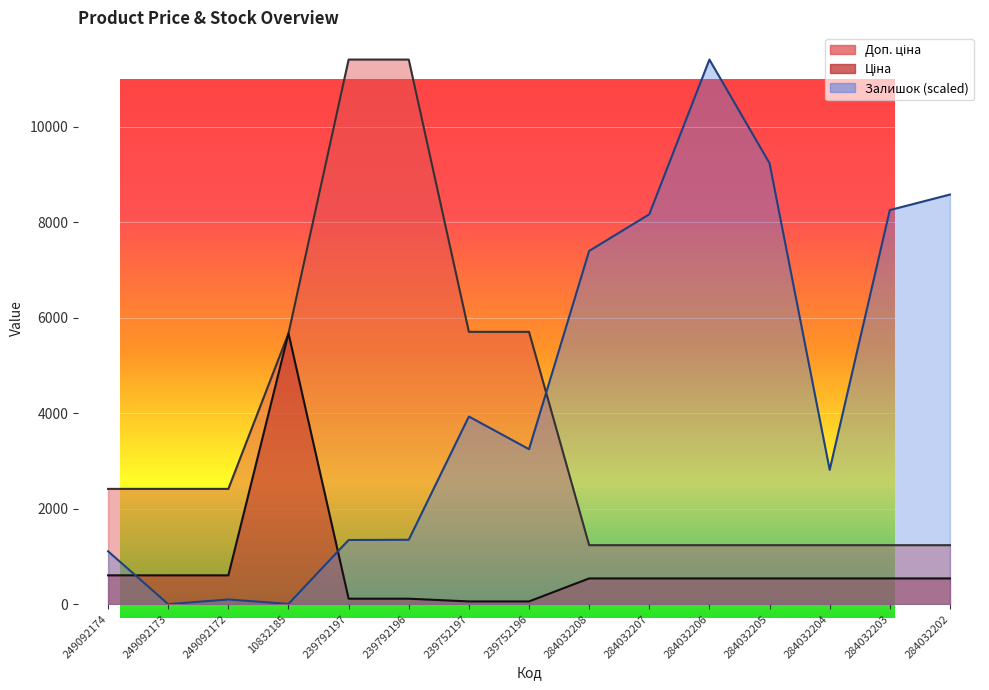

The Доп. ціна series shows 3274.1 at 10832185. True or false?

False